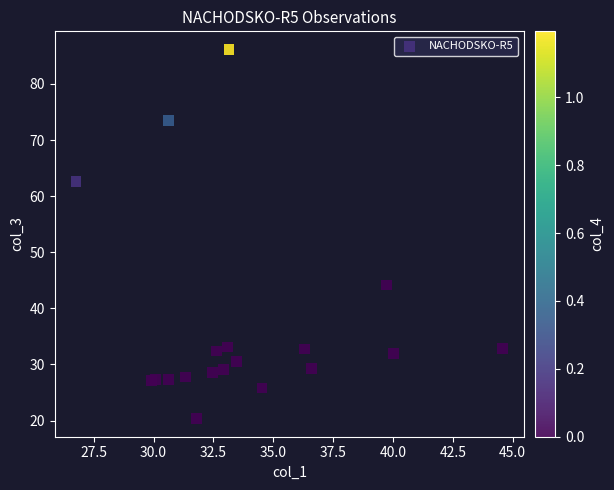

What Y value in the scatter plot is closest to 53?

44.2